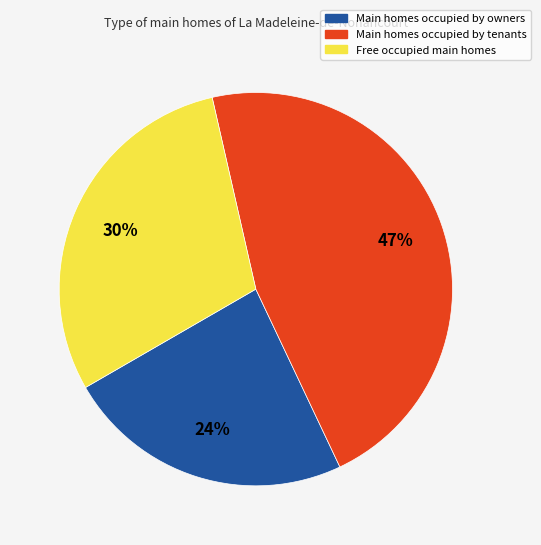

Combined, do Free occupied main homes and Main homes occupied by tenants account for over 50%?

Yes